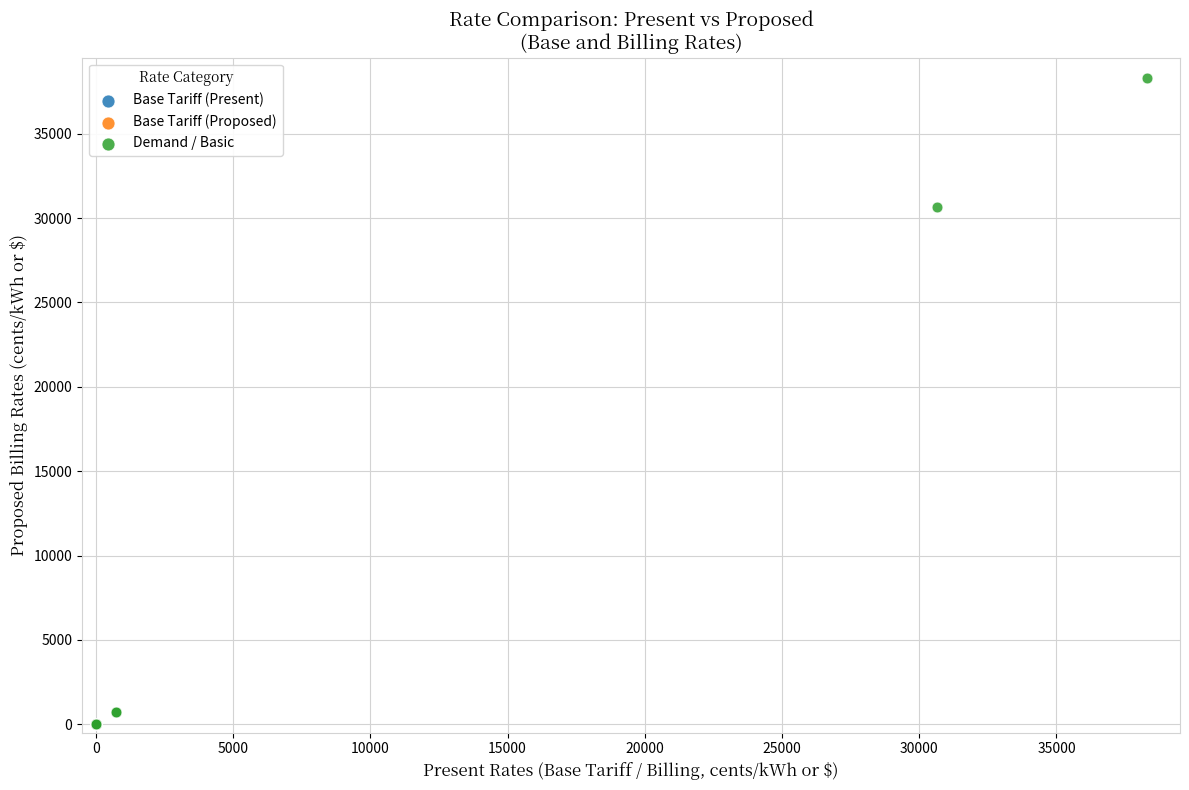

Which series reaches the maximum Y coordinate?

Demand / Basic